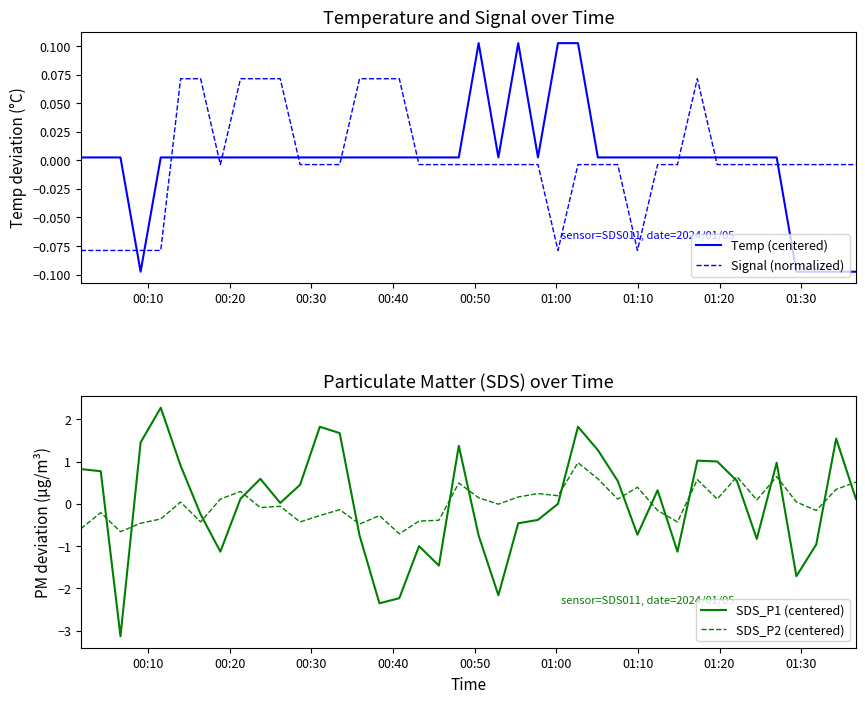

What is the highest value of the Temp (centered) series?

0.1